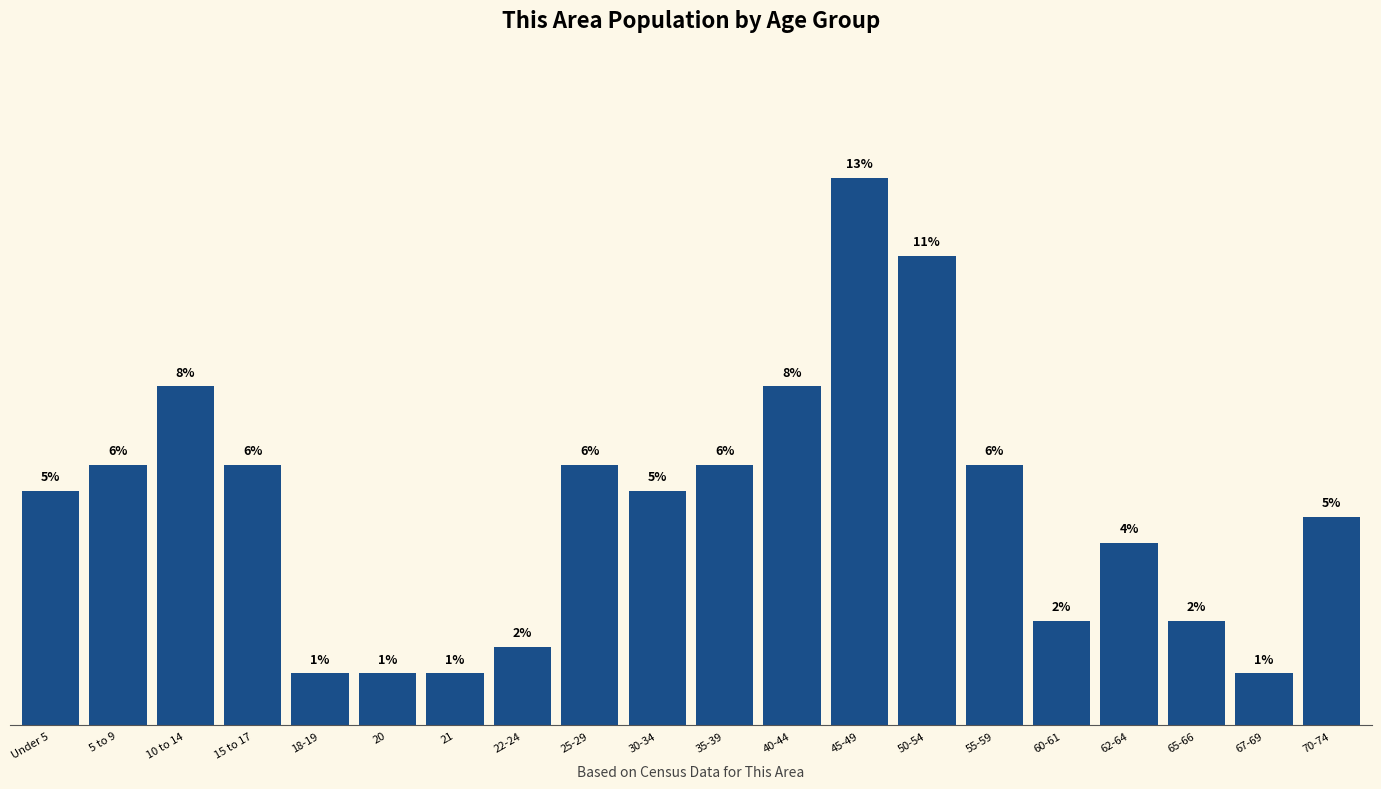

Does the chart contain any negative values?

No